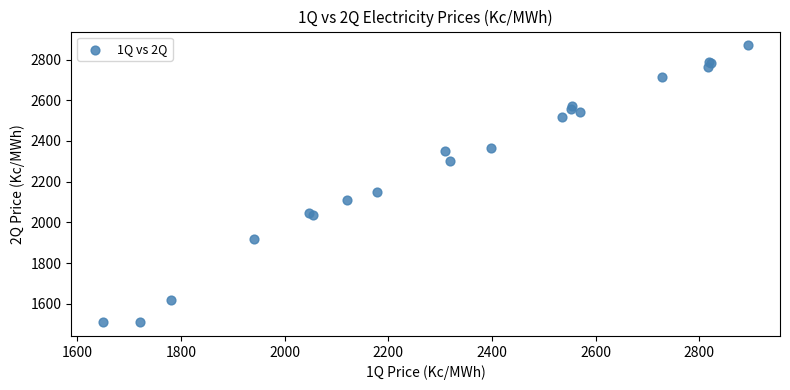

What Y value in the scatter plot is closest to 2189?

2151.0